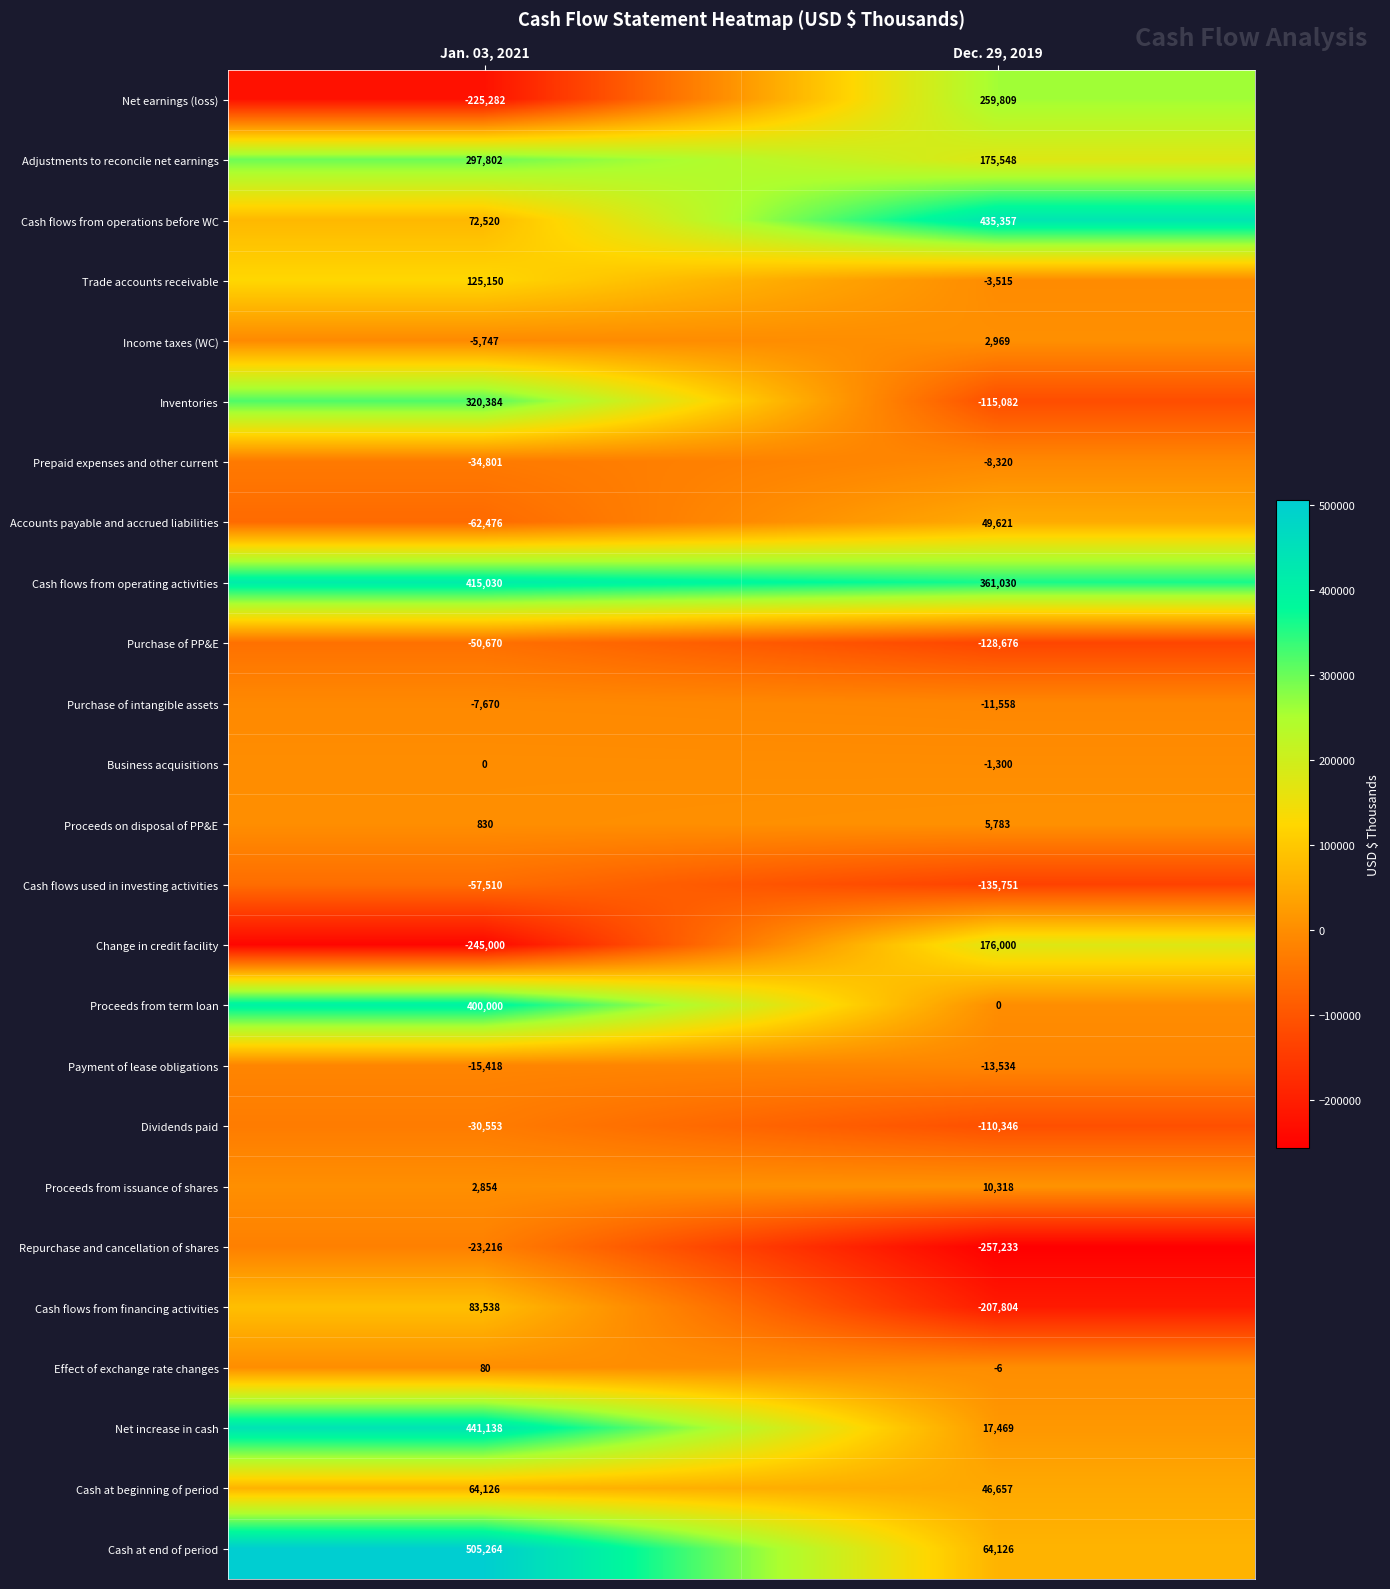

What is the maximum value shown in the chart?

505264